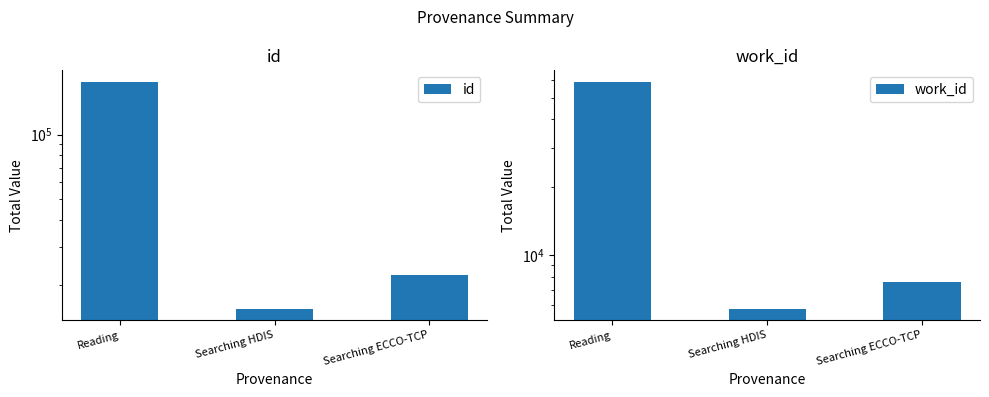

Count the number of categories in the chart.

3